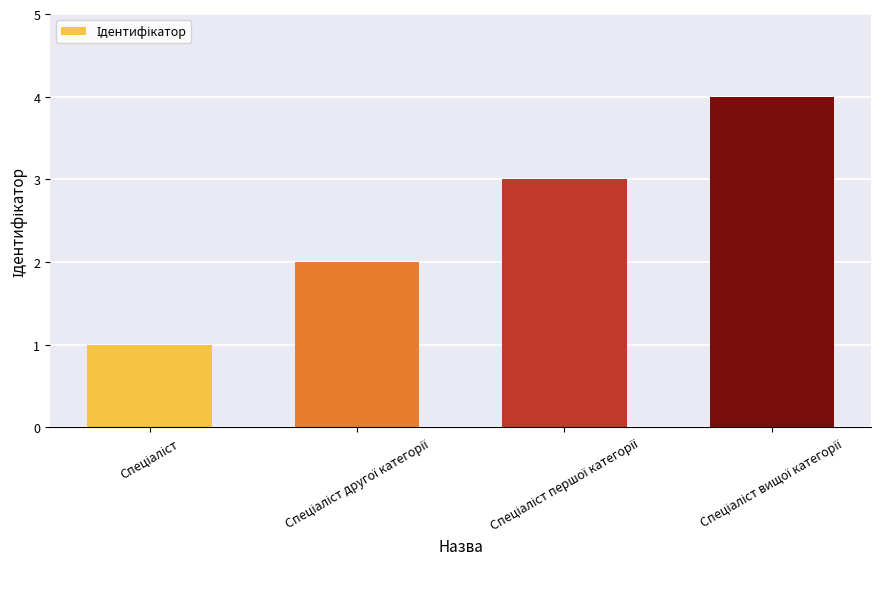

Reading left to right, extract all data points from this chart.

1	2	3	4